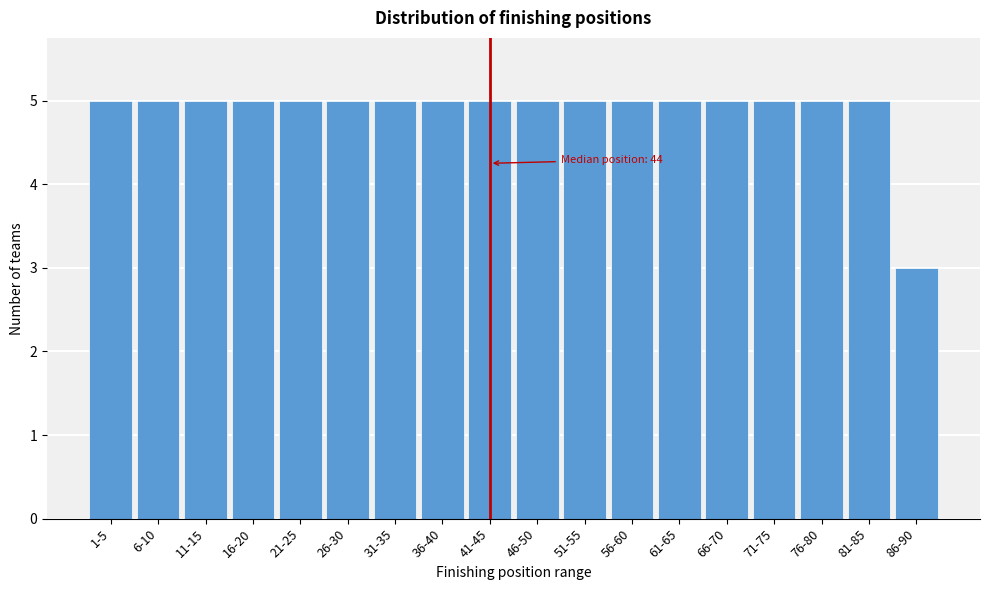

Reading right to left, extract all data points from this chart.

86-90=3	81-85=5	76-80=5	71-75=5	66-70=5	61-65=5	56-60=5	51-55=5	46-50=5	41-45=5	36-40=5	31-35=5	26-30=5	21-25=5	16-20=5	11-15=5	6-10=5	1-5=5